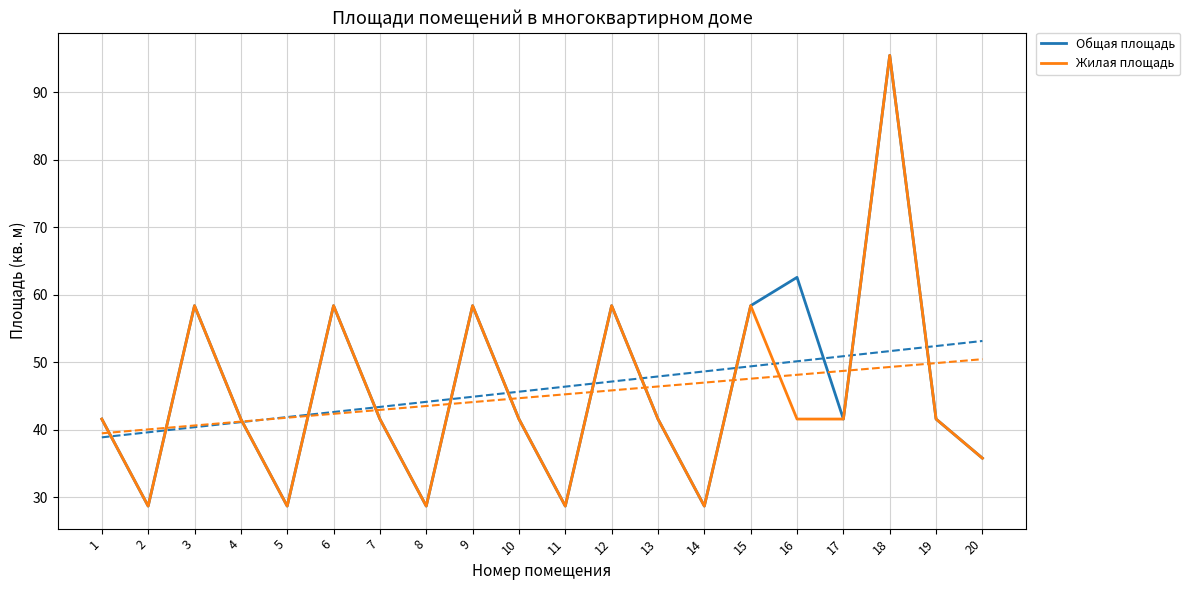

True or false: Жилая площадь and Общая площадь cross at least once.

False